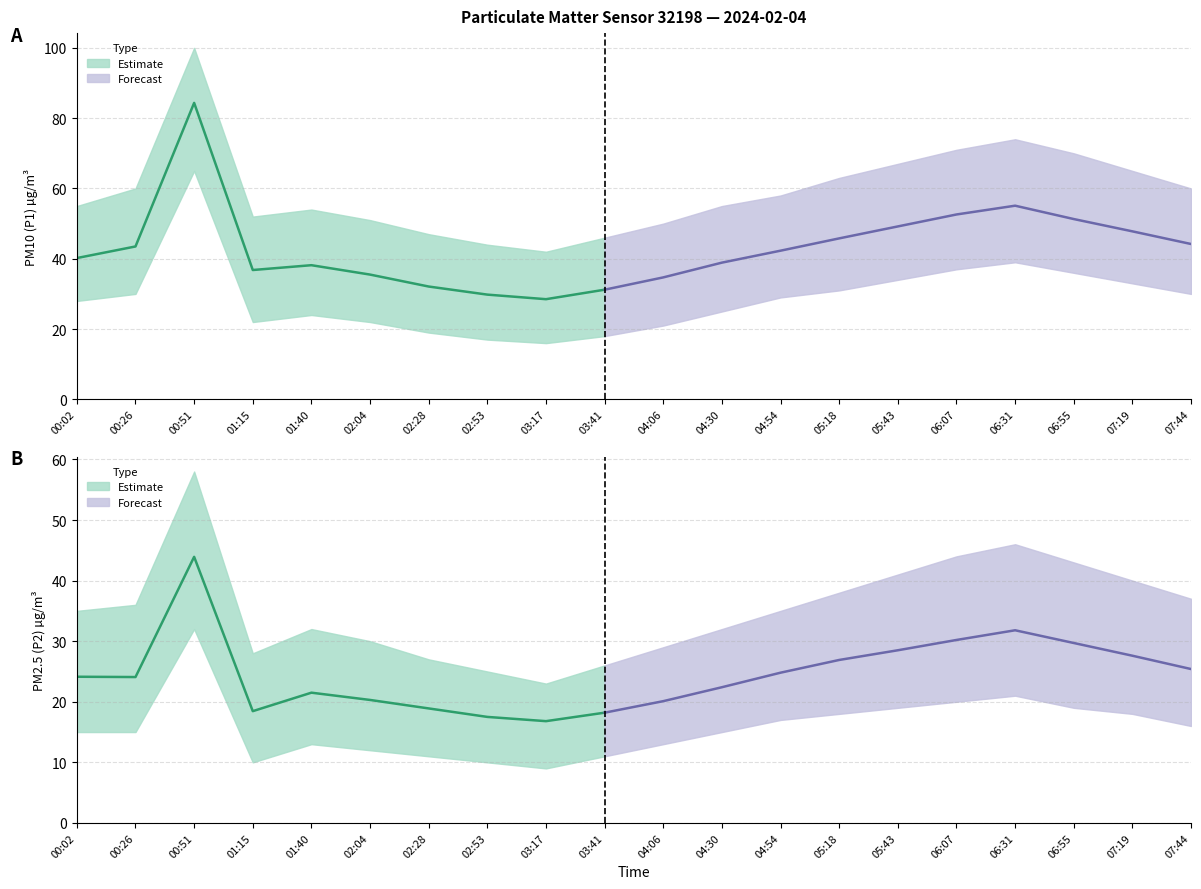

Where does the P1 series first go above 42?

00:26